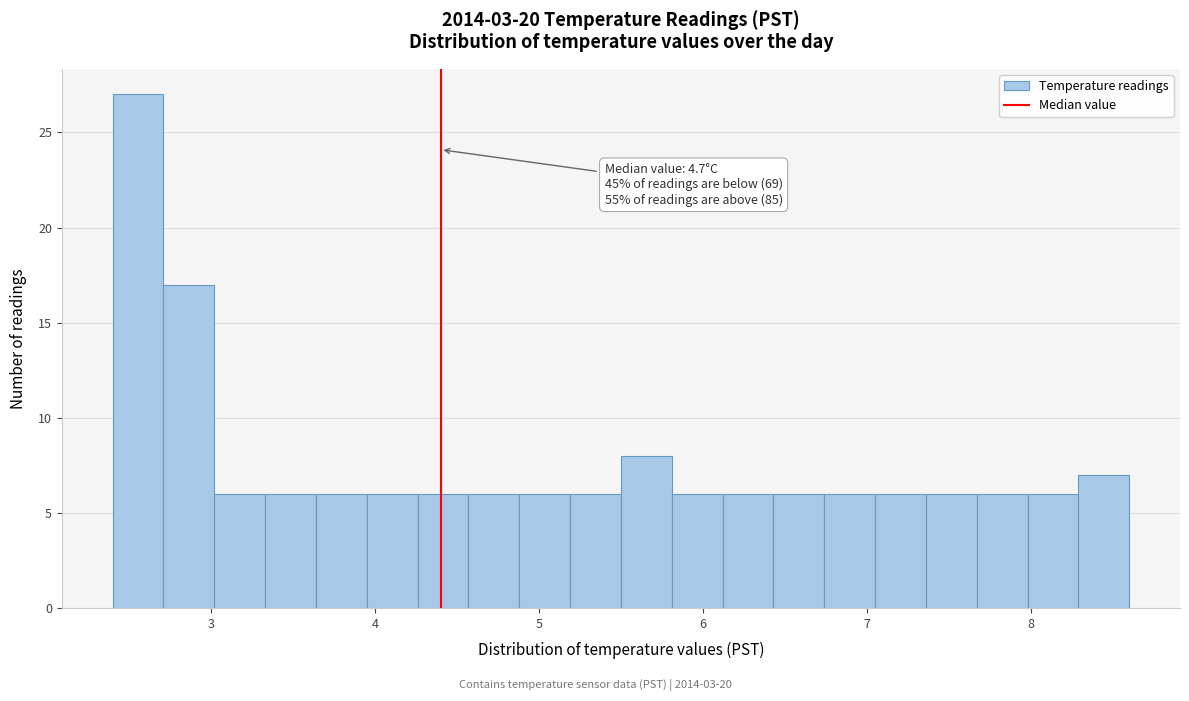

Around what value on the x-axis is the tallest bar? Give the approximate position of its centre, as read against the axis.

2.6